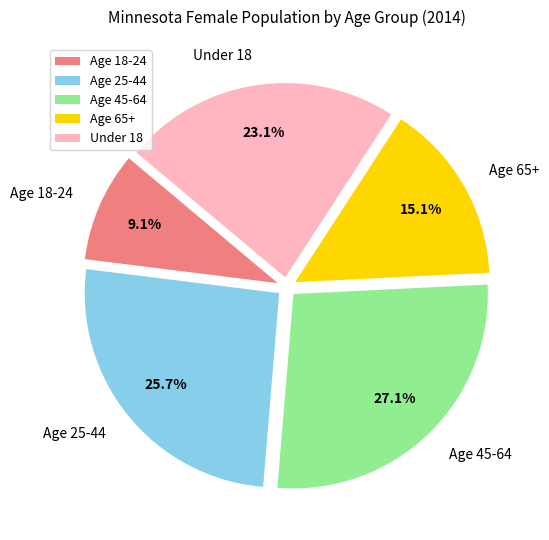

Do Age 65+ and Age 25-44 together represent more than half of the pie?

No